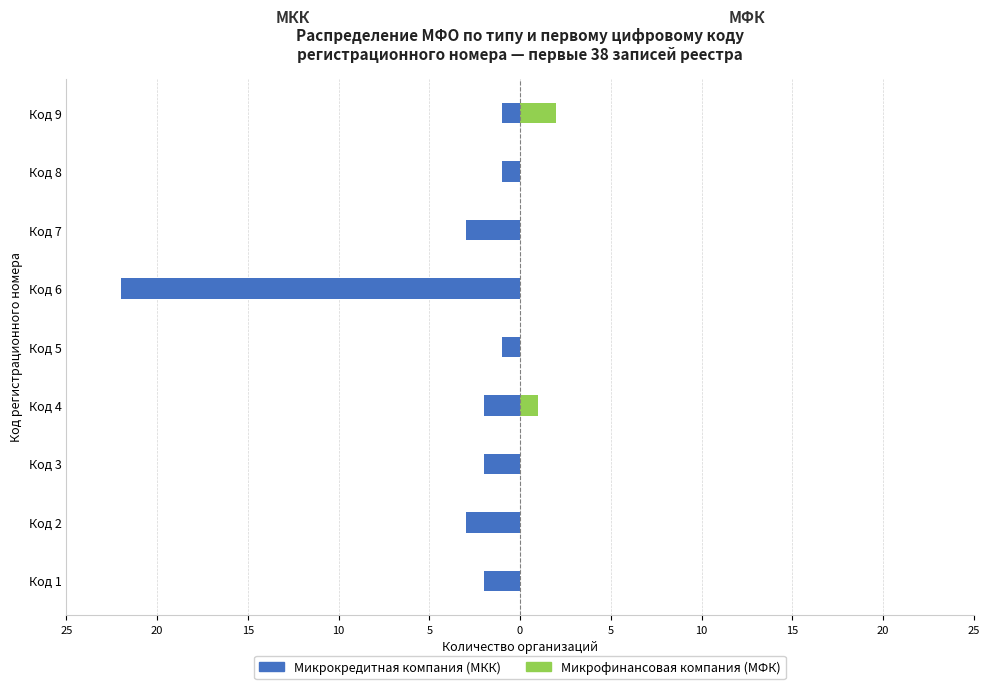

The Микрокредитная компания (МКК) series shows -4 at Код 2. True or false?

False